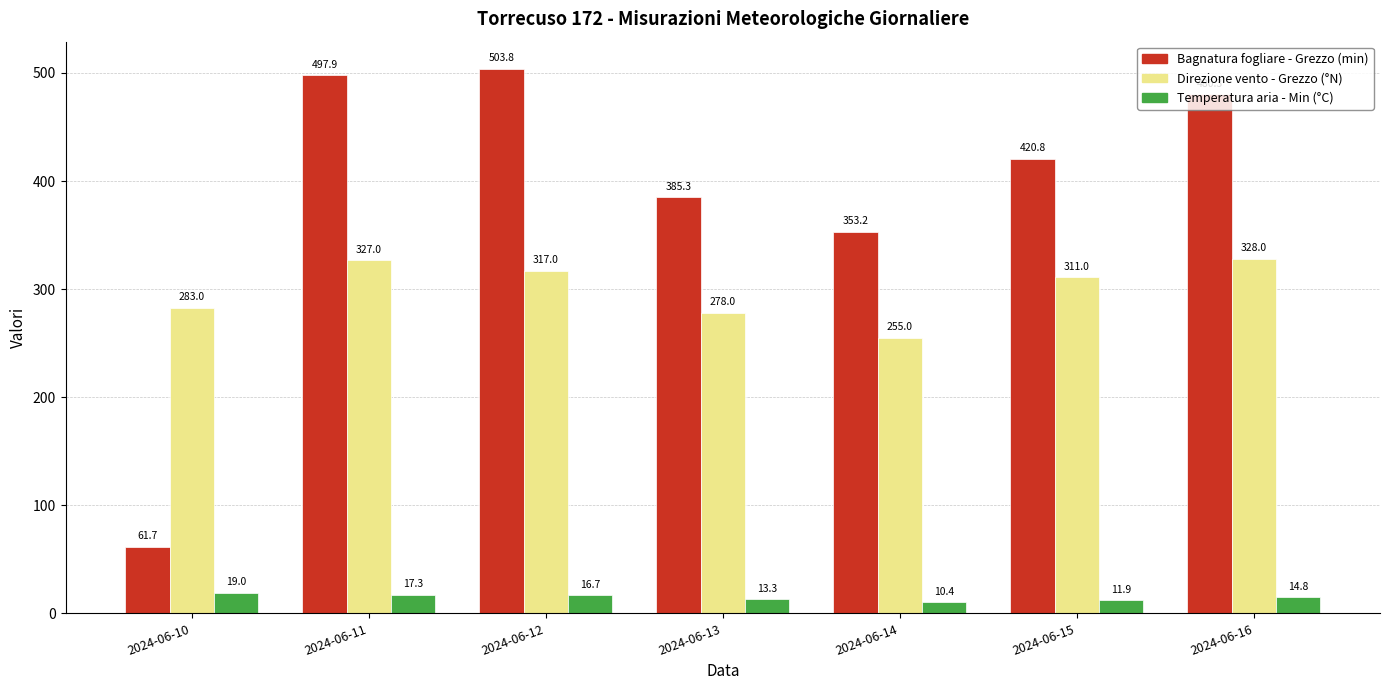

What is the approximate value of Direzione vento - Grezzo (°N) at 2024-06-15?

311.0